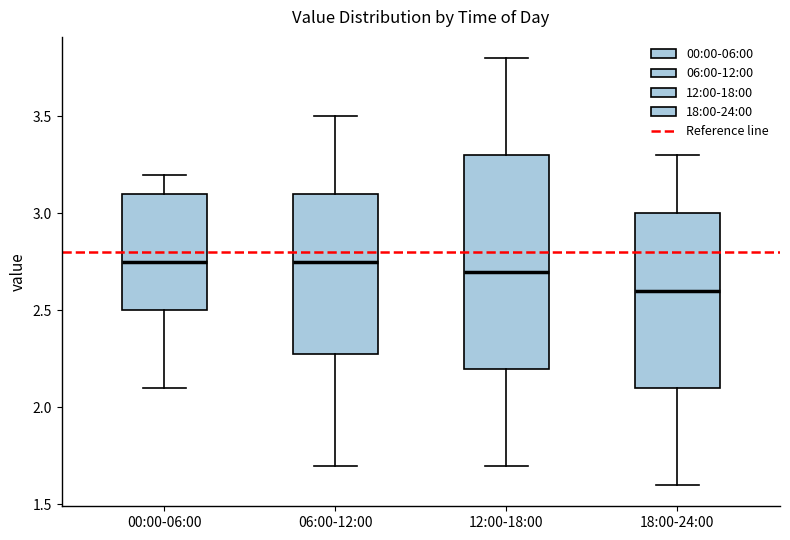

Comparing the boxes themselves (not the whiskers), which one is the tallest?

12:00-18:00